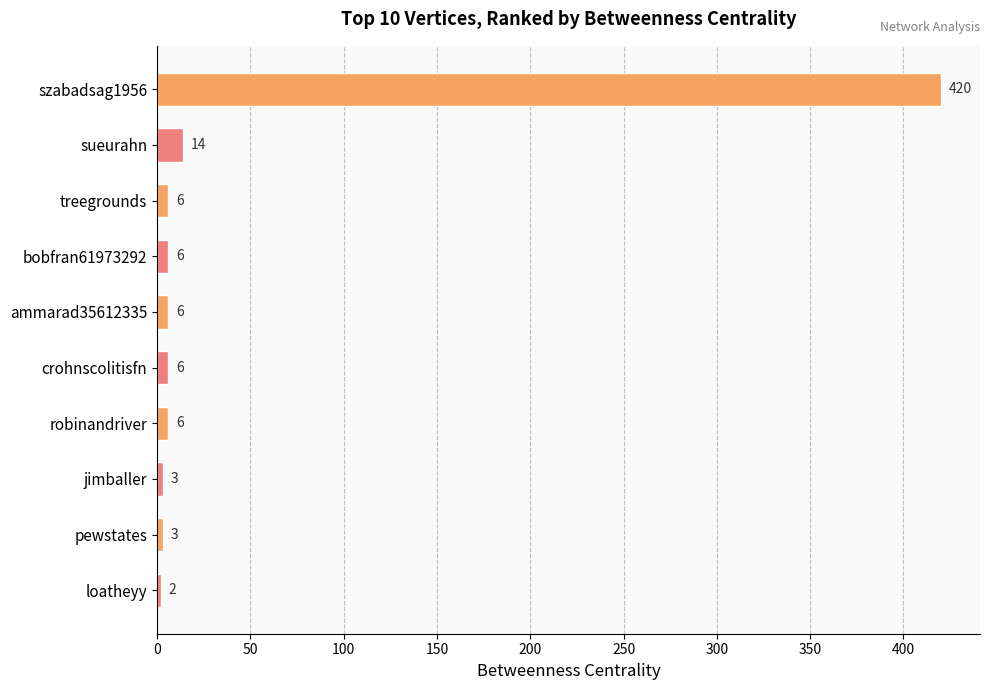

How many categories are shown in the chart?

10